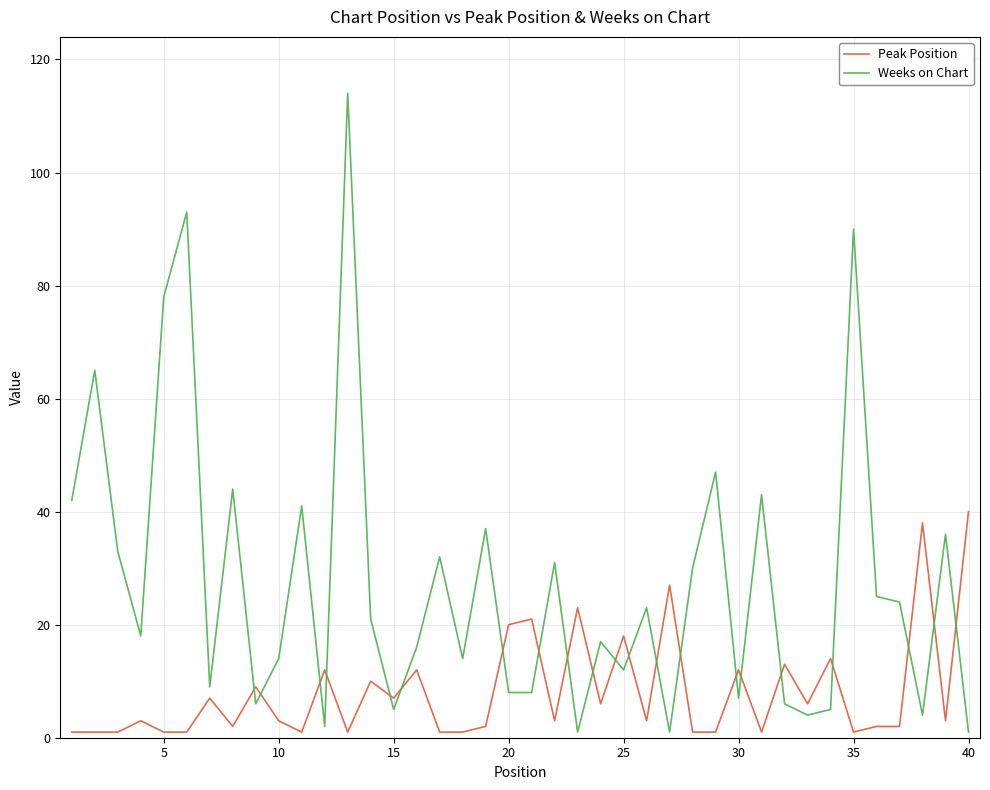

List the series in order of their peak value, highest first.

Weeks on Chart, Peak Position